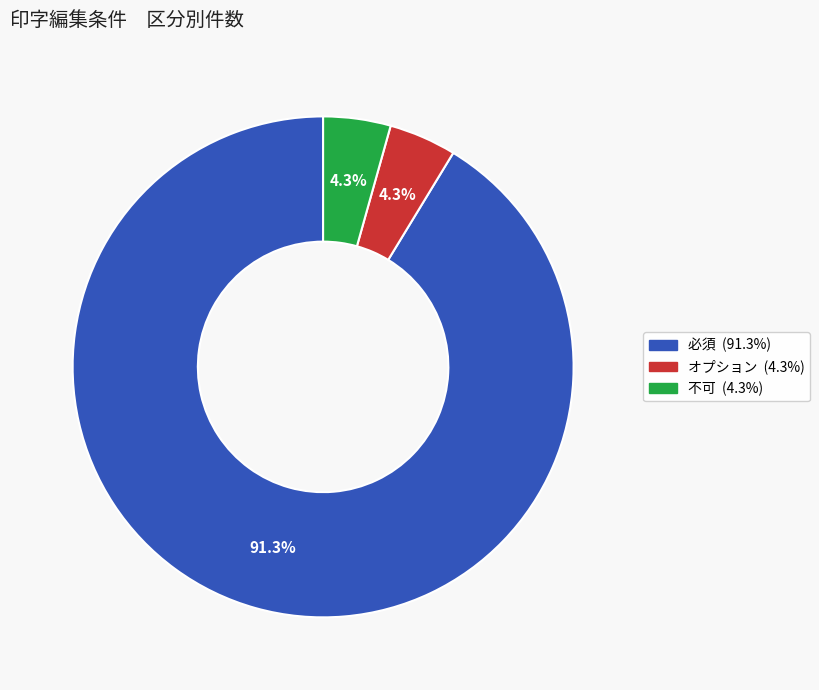

Is there a majority slice in this chart?

Yes